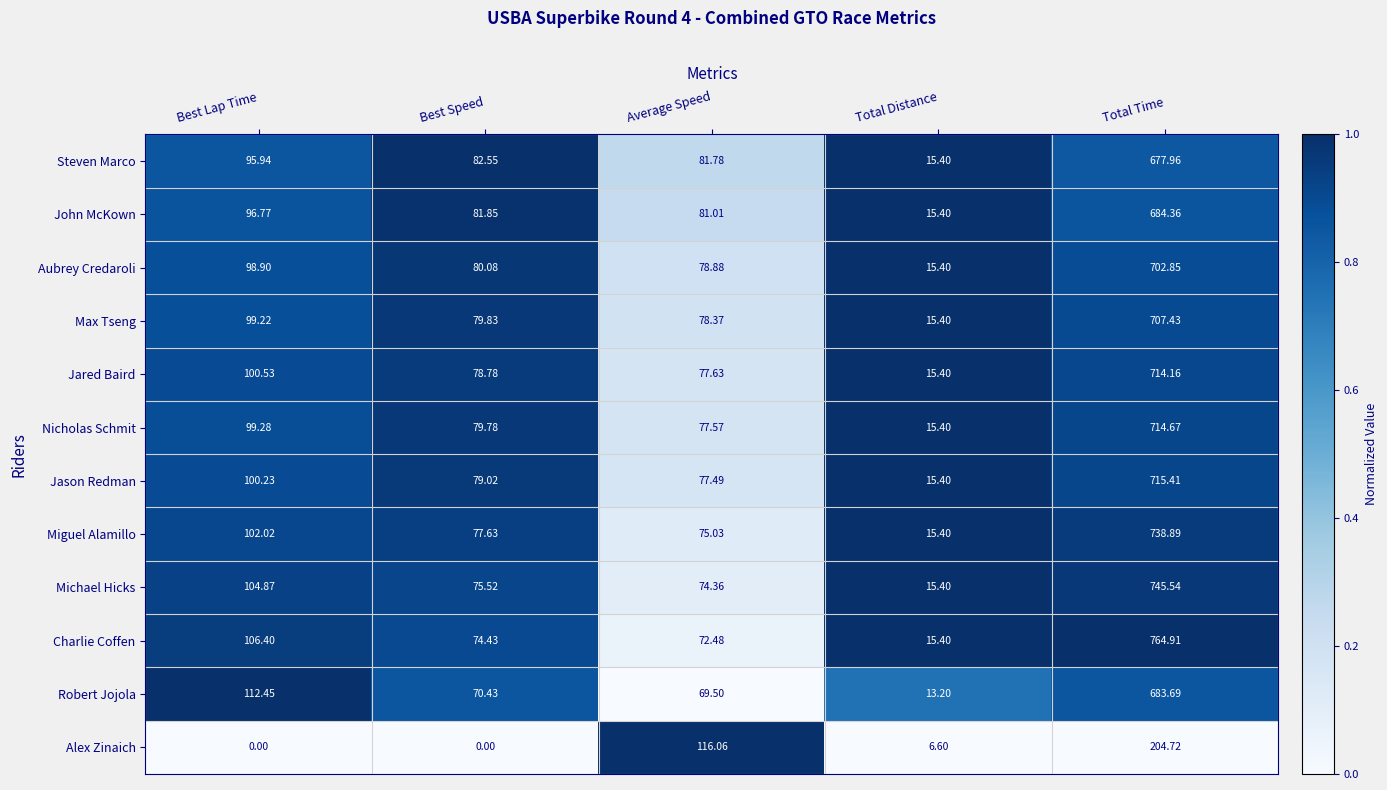

Rank the series by their maximum value, from highest to lowest.

Charlie Coffen, Michael Hicks, Miguel Alamillo, Jason Redman, Nicholas Schmit, Jared Baird, Max Tseng, Aubrey Credaroli, John McKown, Robert Jojola, Steven Marco, Alex Zinaich